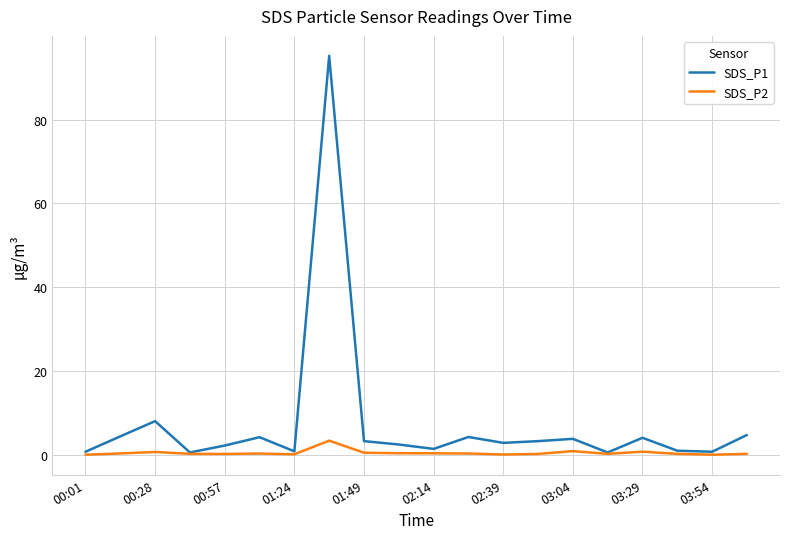

Which series has the largest range (max minus min)?

SDS_P1